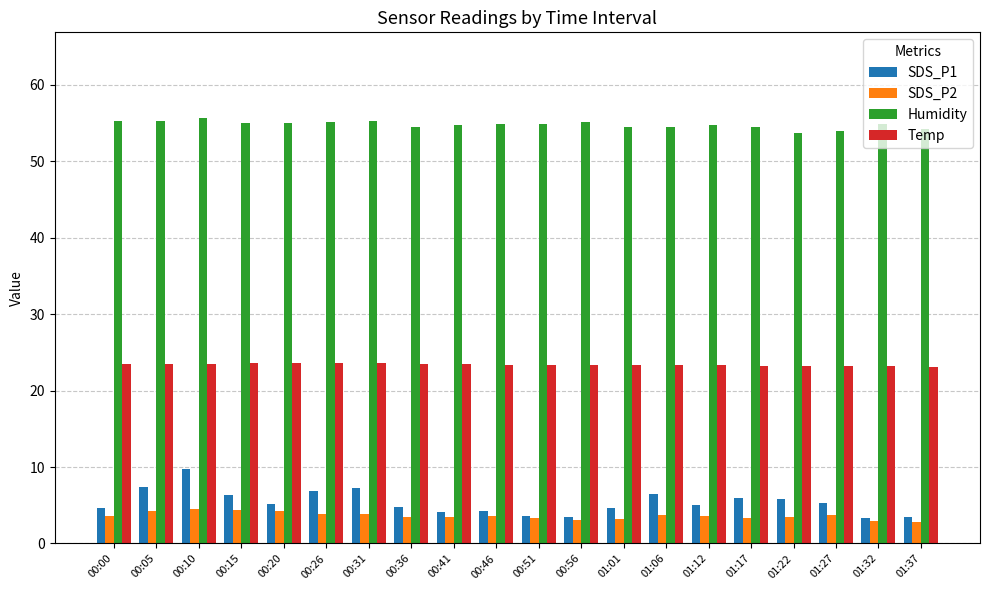

The value of Humidity at 00:20 is 55.0. True or false?

True